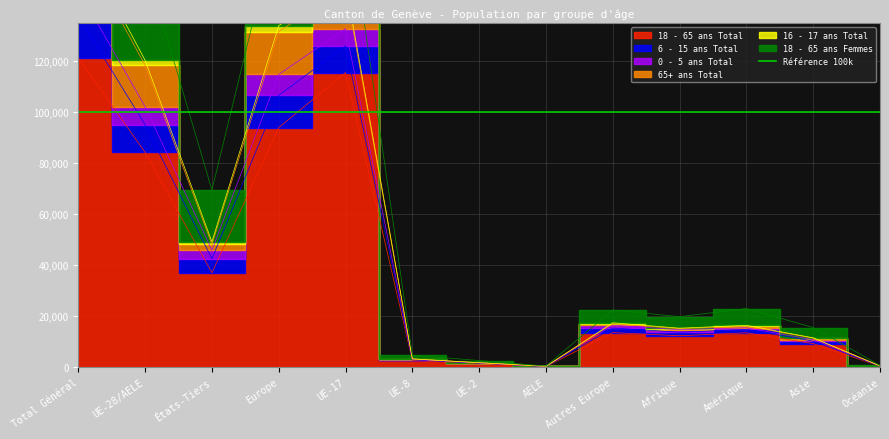

Where is the first local minimum for 18 - 65 ans Total?

États-Tiers